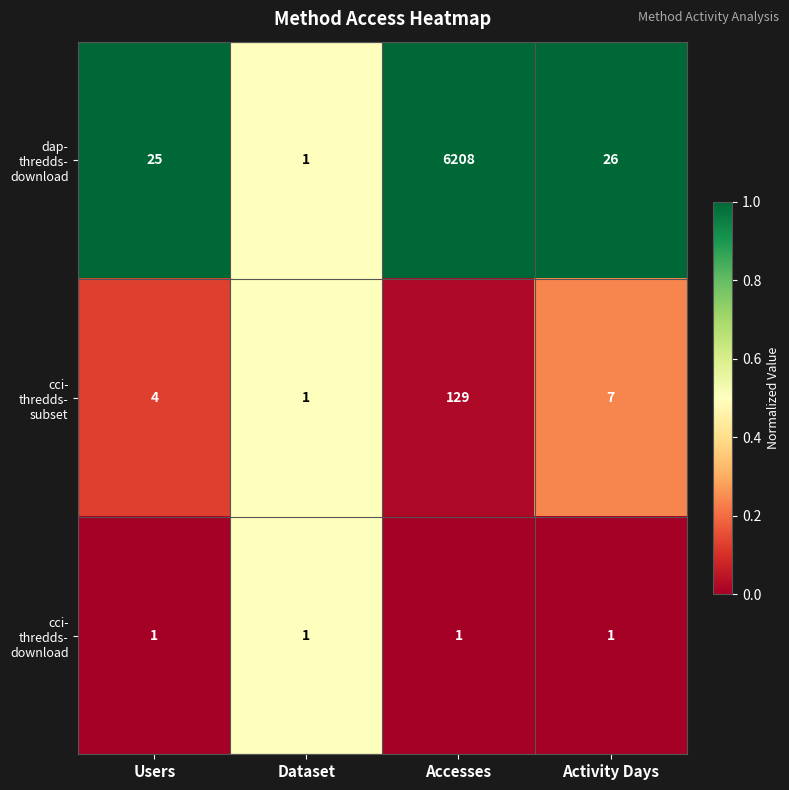

What is the difference between the highest and lowest values at Users?

24